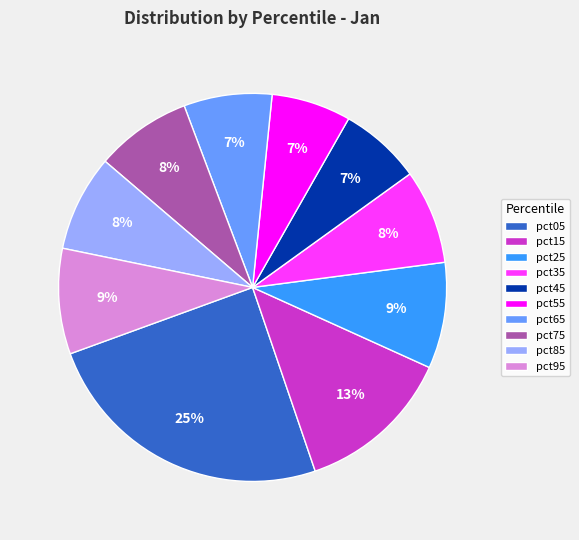

Is pct45 the majority of the pie?

No